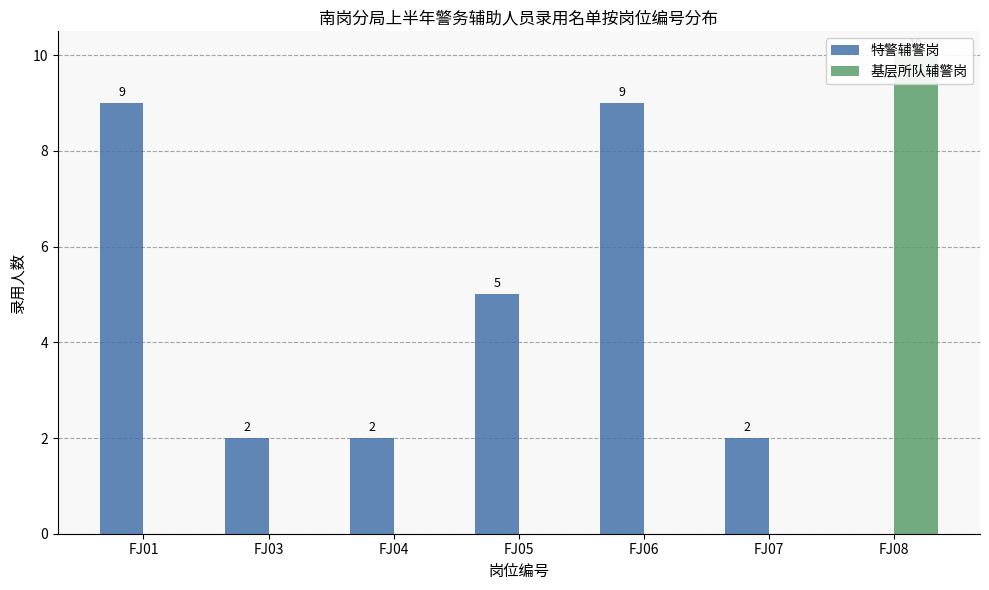

Which label corresponds to the largest value in the chart?

FJ08